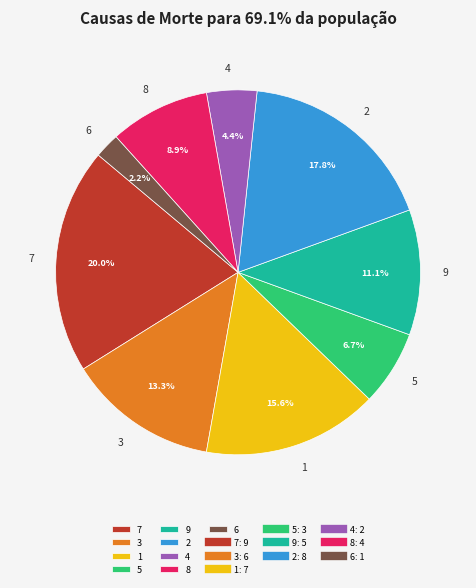

To the nearest percent, what portion does 7 represent?

20%